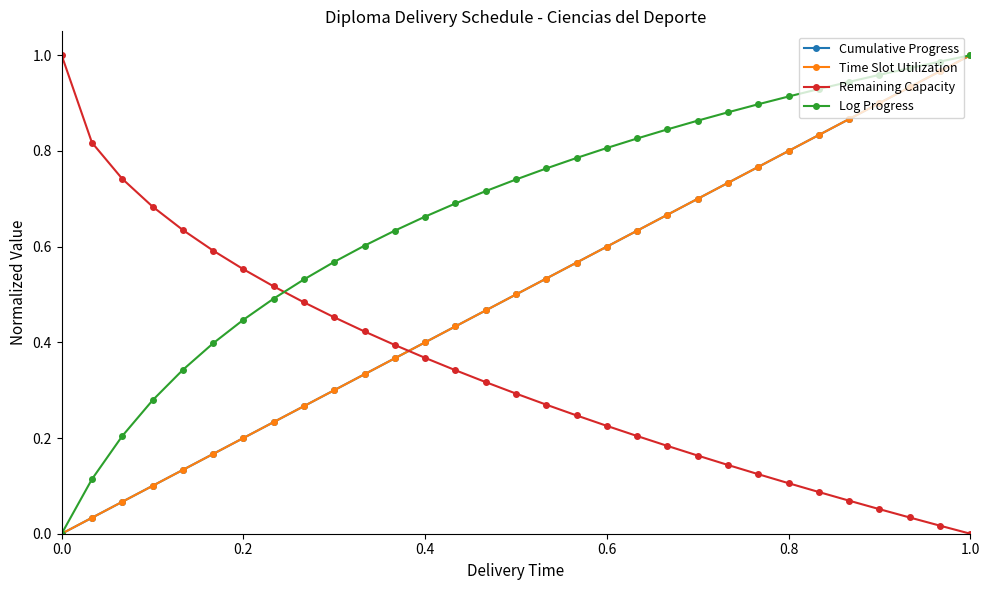

How many lines are shown in the chart?

4